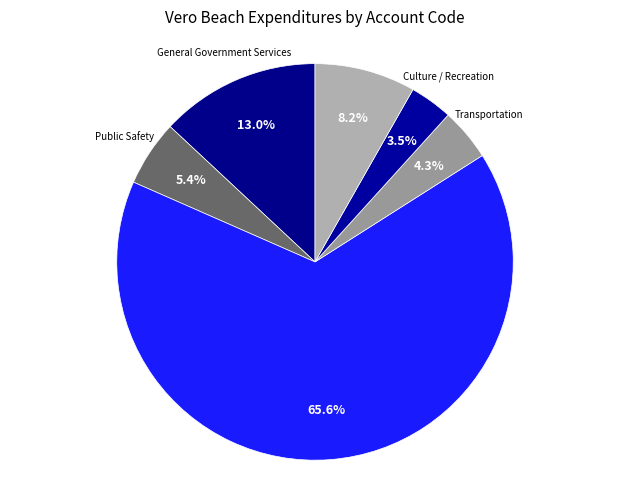

What is the ratio of the value at Other Uses to the value at General Government Services?

0.6